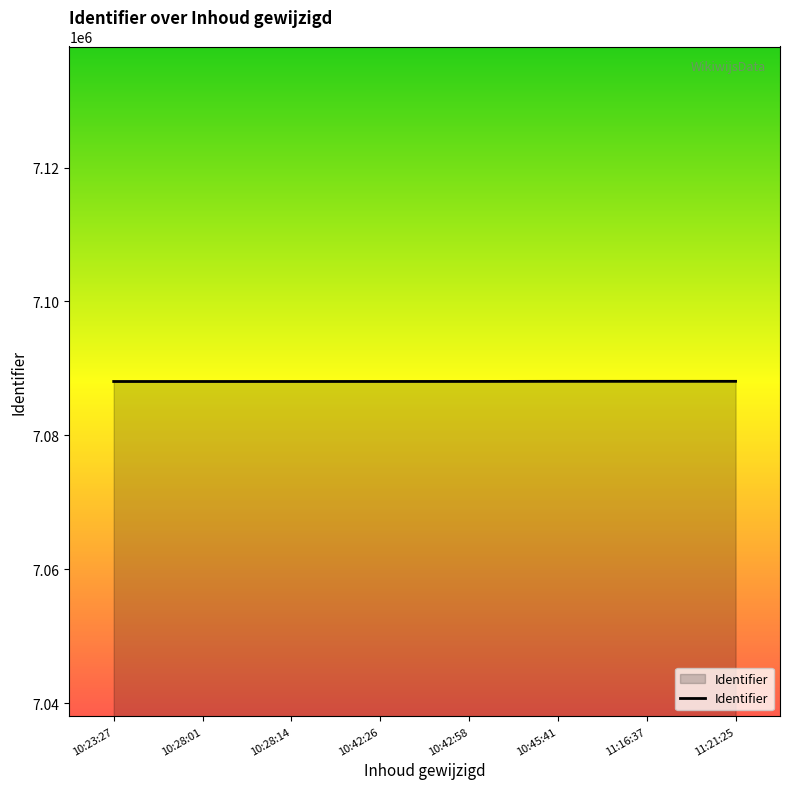

What is the maximum value shown in the chart?

7088079